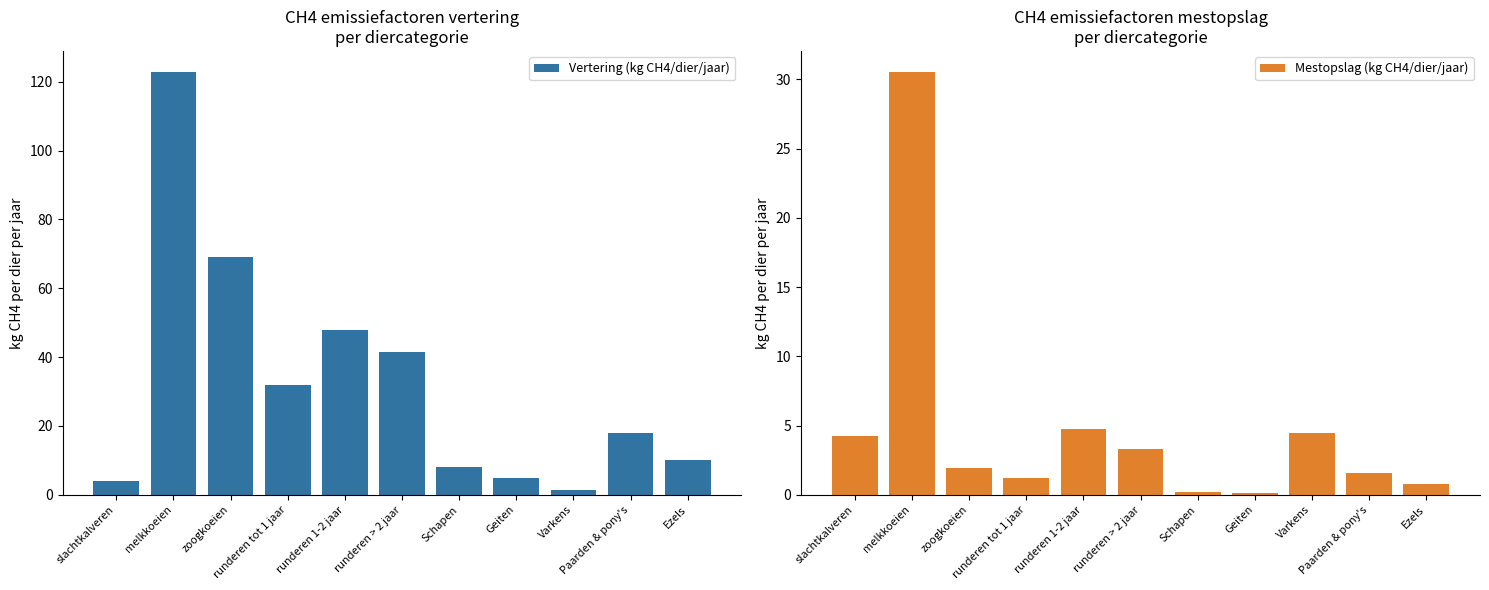

Is it true that Mestopslag (kg CH4/dier/jaar) equals 4.7 at runderen 1-2 jaar?

True